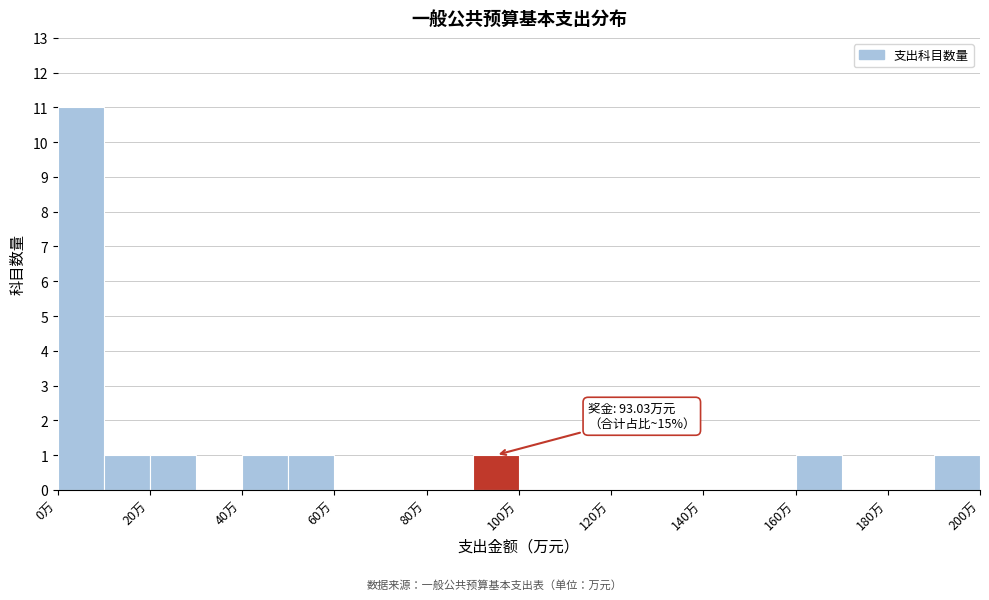

Which range on the x-axis has the tallest bar?

0 to 10